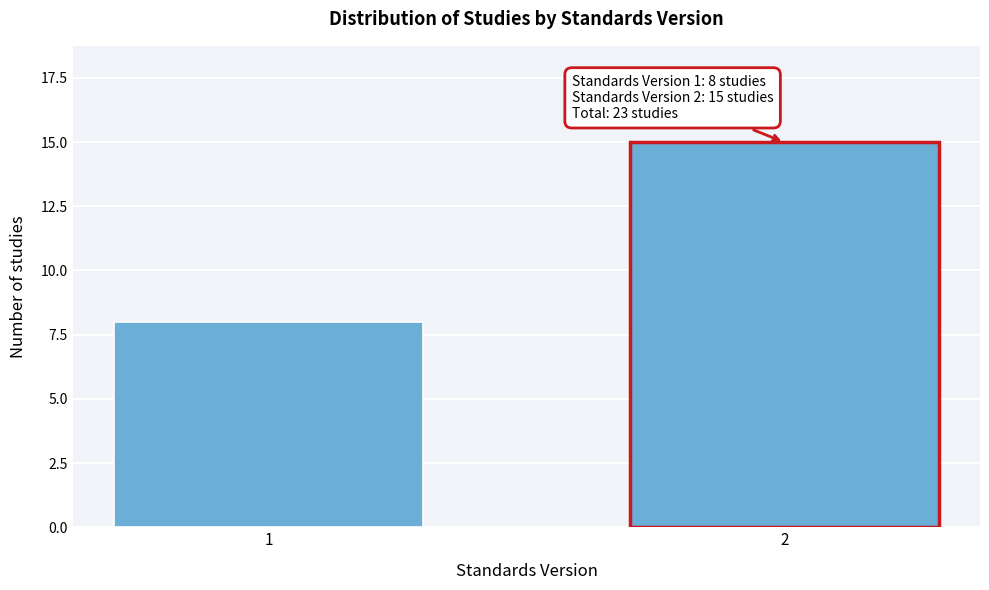

Reading left to right, transcribe all the data shown in this chart.

1=8	2=15